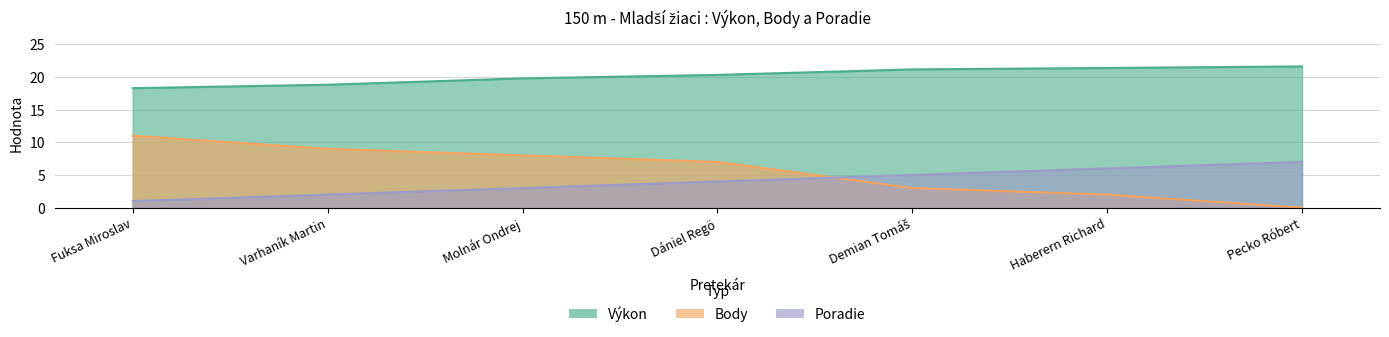

At which label does Výkon reach its peak?

Pecko Róbert